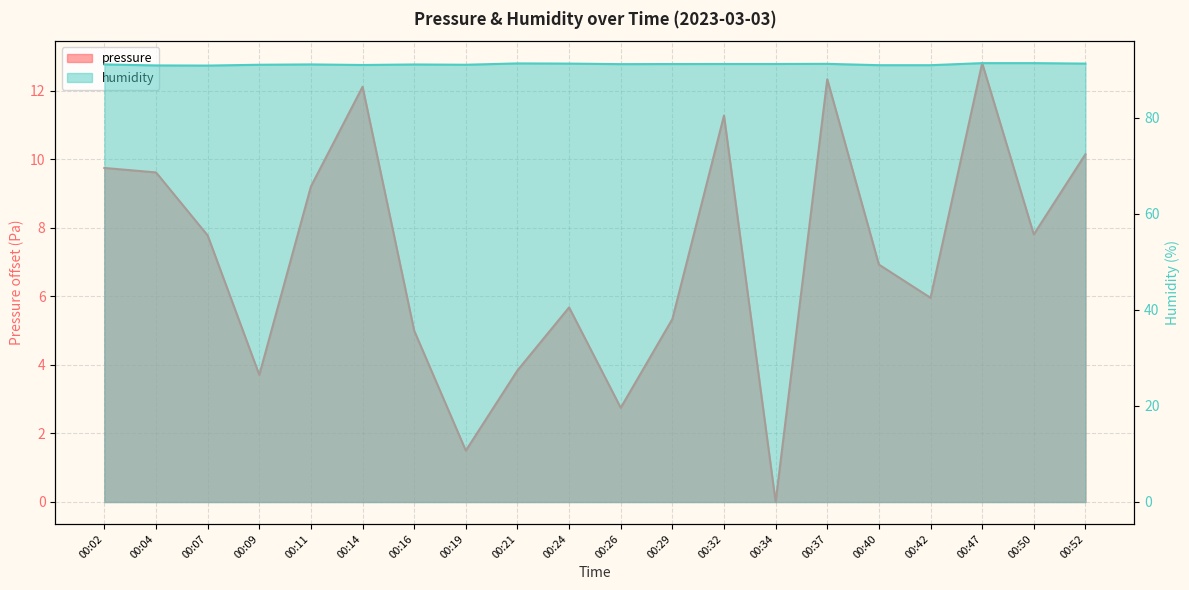

Reading left to right, what are all the values shown in this chart?

pressure: 00:02=9.8	00:04=9.6	00:07=7.8	00:09=3.7	00:11=9.2	00:14=12.1	00:16=5.0	00:19=1.5	00:21=3.8	00:24=5.7	00:26=2.8	00:29=5.3	00:32=11.3	00:34=0.0	00:37=12.3	00:40=6.9	00:42=6.0	00:47=12.8	00:50=7.8	00:52=10.1
humidity: 00:02=91.2	00:04=91.0	00:07=90.9	00:09=91.1	00:11=91.2	00:14=91.0	00:16=91.2	00:19=91.1	00:21=91.4	00:24=91.3	00:26=91.2	00:29=91.2	00:32=91.2	00:34=91.2	00:37=91.3	00:40=91.0	00:42=91.0	00:47=91.4	00:50=91.4	00:52=91.3